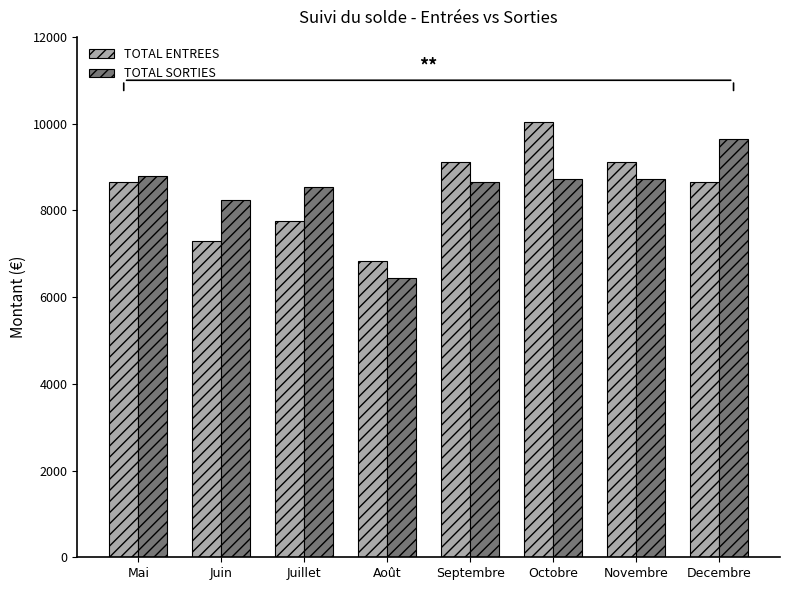

At which label does TOTAL SORTIES reach its peak?

Decembre